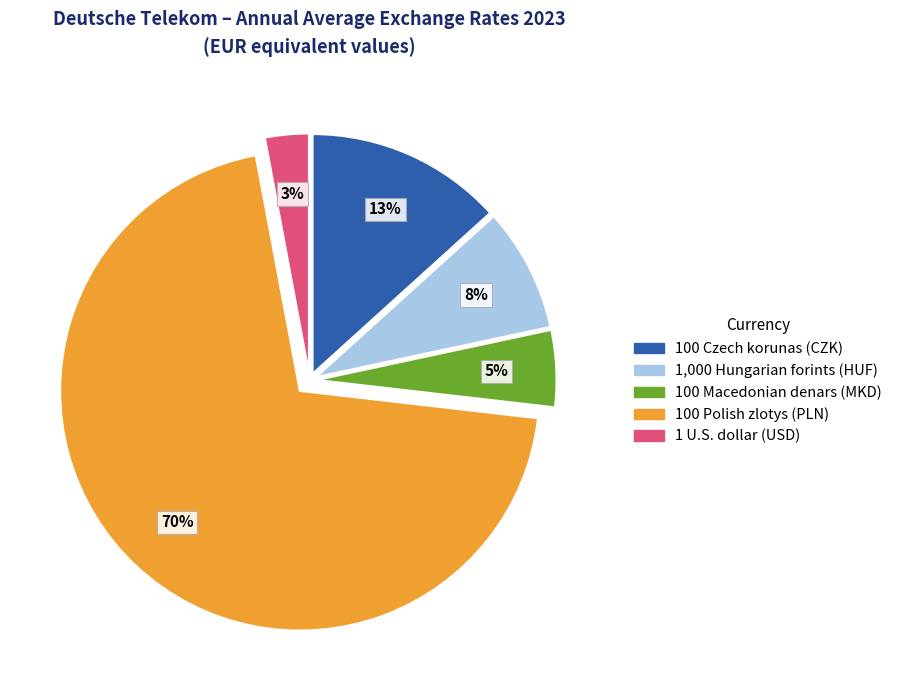

To the nearest percent, what is the difference between the 100 Czech korunas (CZK) and 1,000 Hungarian forints (HUF) slice percentages?

5%